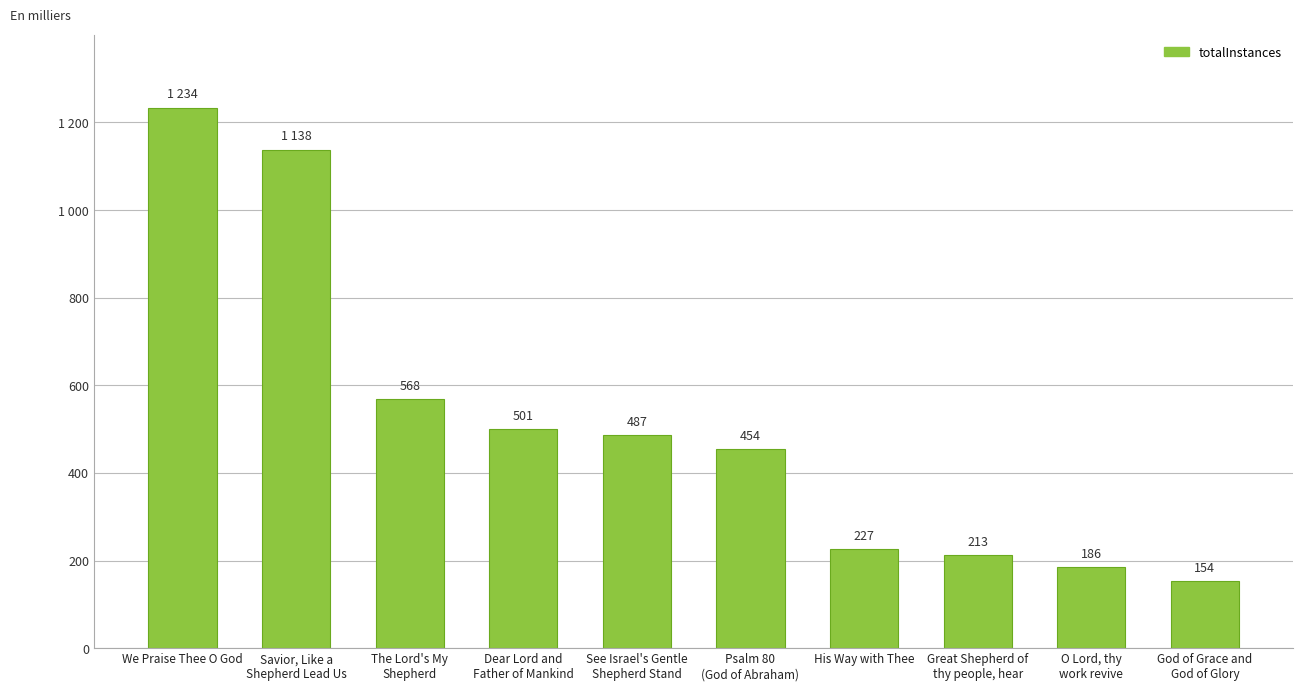

Does the chart contain any negative values?

No